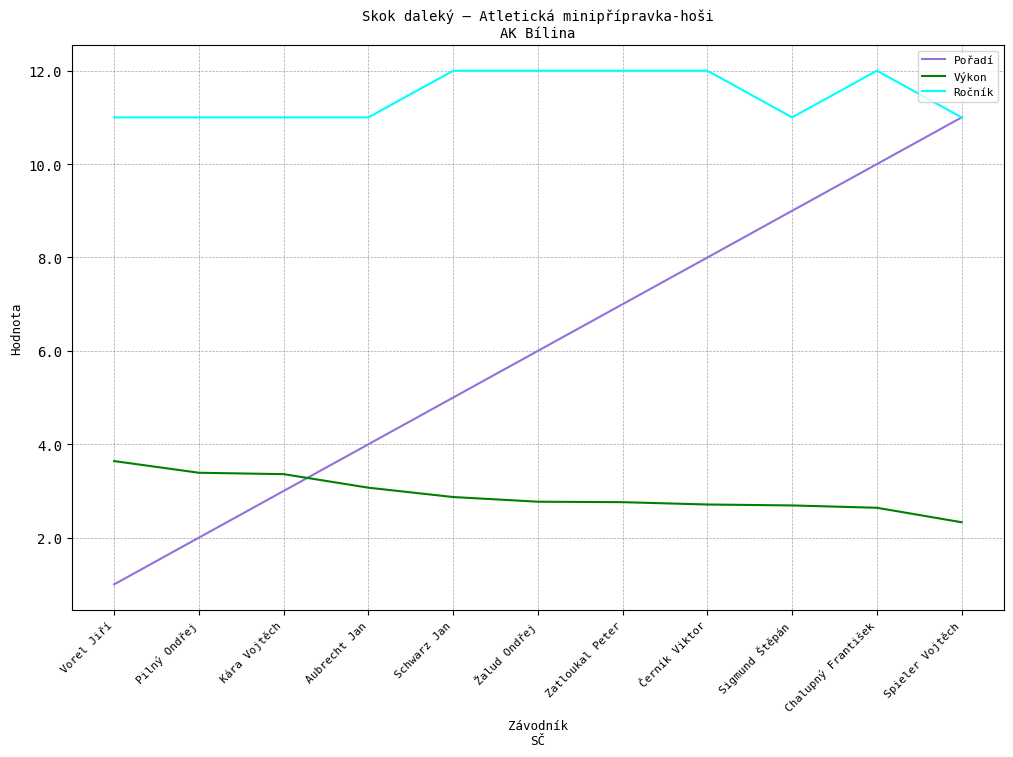

What position from the right is Sigmund Štěpán?

3